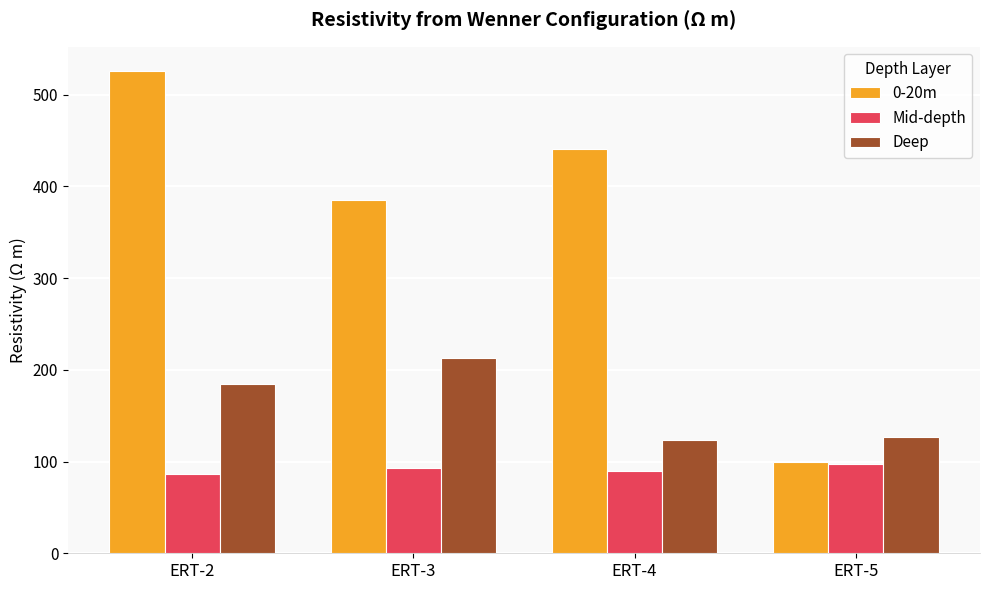

Which series has the largest total across all categories?

0-20m